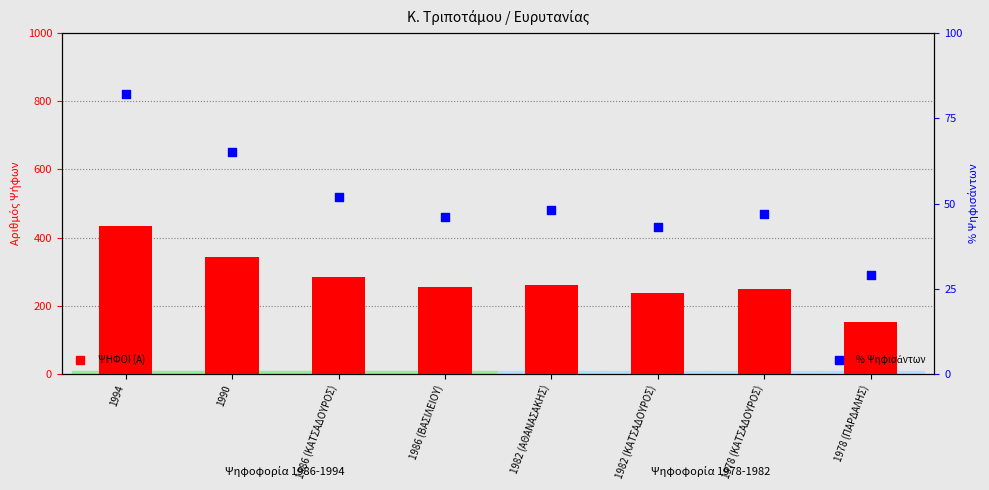

Is the value of % Ψηφοφόρων at 1986 (ΒΑΣΙΛΕΙΟΥ) greater than the value of ΨΗΦΟΙ (Α) at 1986 (ΒΑΣΙΛΕΙΟΥ)?

No